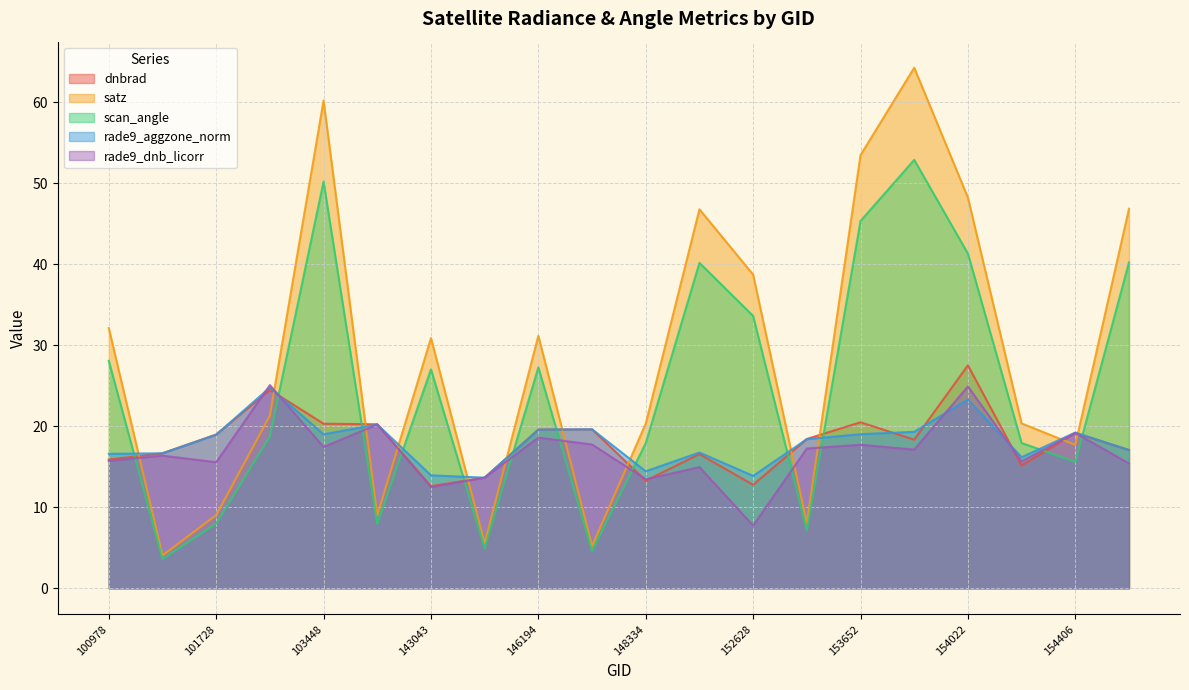

What are all the series names shown in the legend?

dnbrad, satz, scan_angle, rade9_aggzone_norm, rade9_dnb_licorr